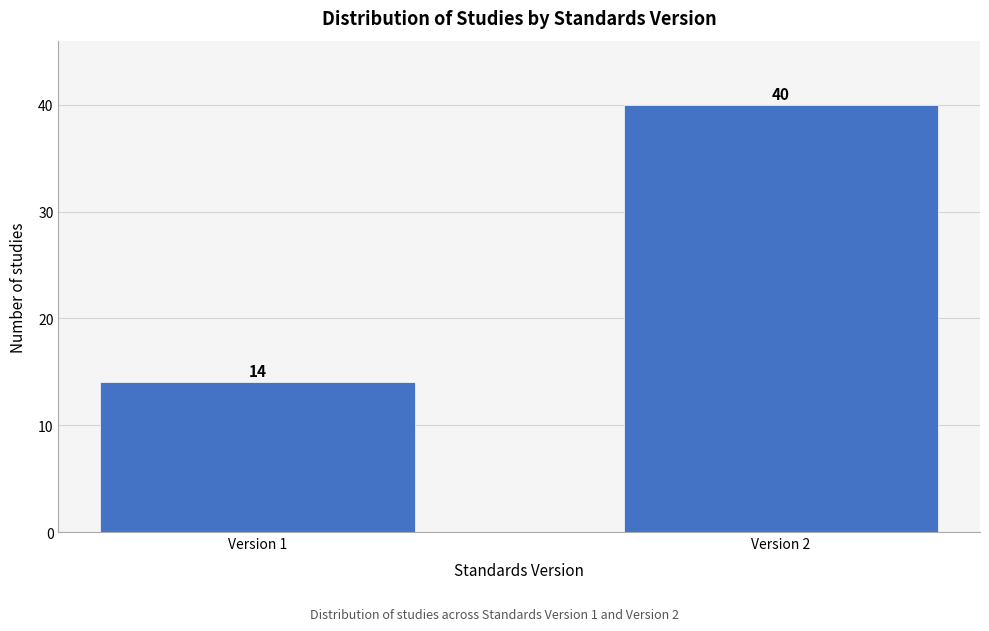

Reading left to right, list all the values displayed in this chart.

Version 1=14	Version 2=40